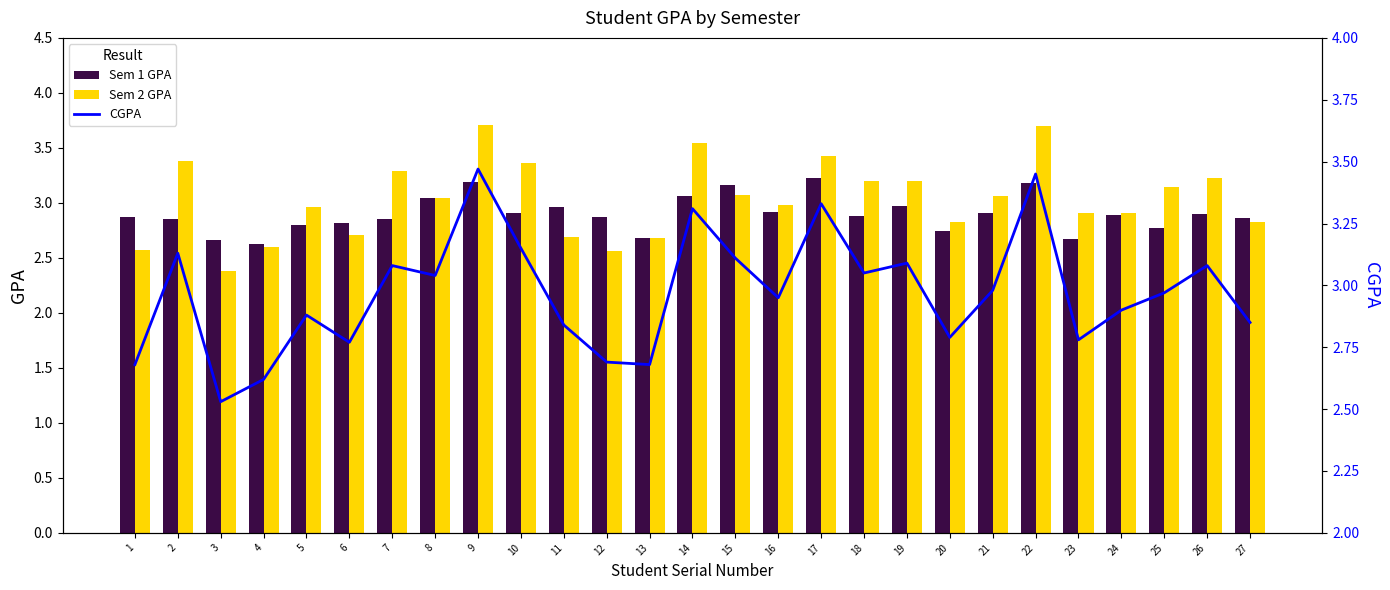

What is the sum of the Sem 1 GPA values at 11 and 19?

5.9